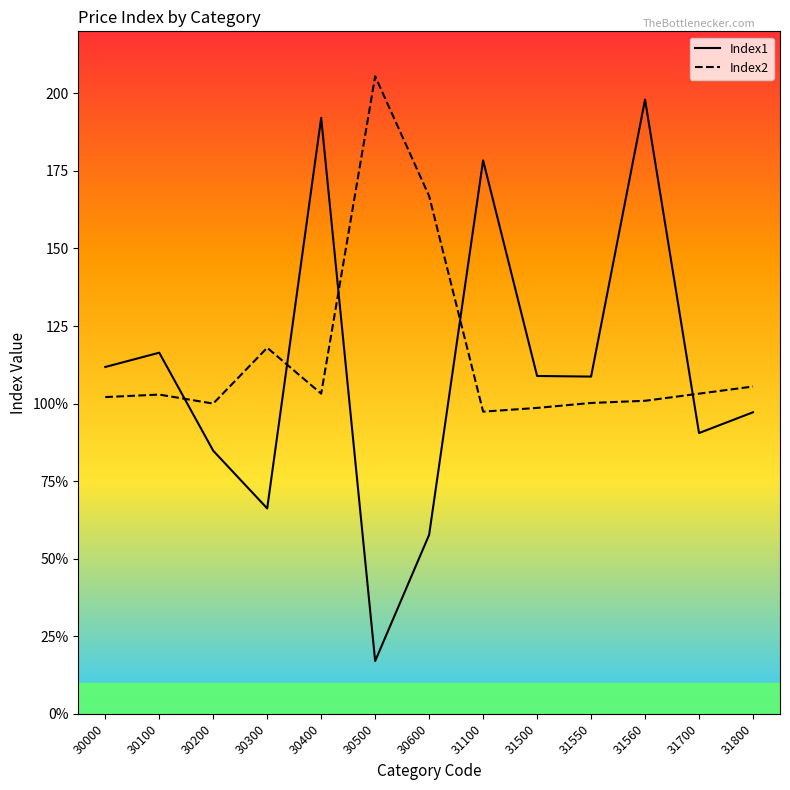

At which category does Index1 reach its first local valley?

30300